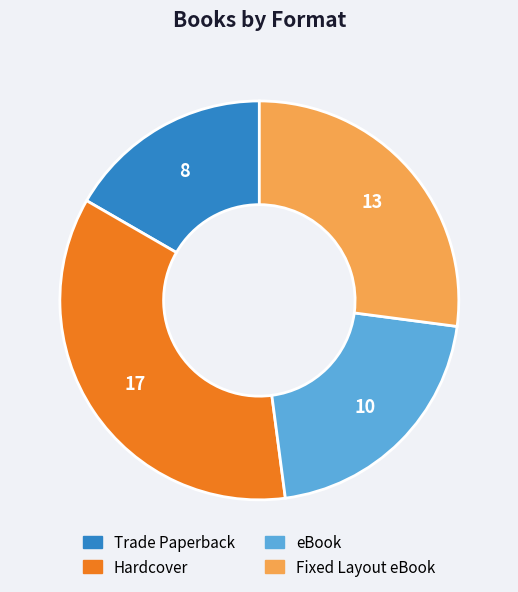

True or false: eBook accounts for 26% of the total.

False